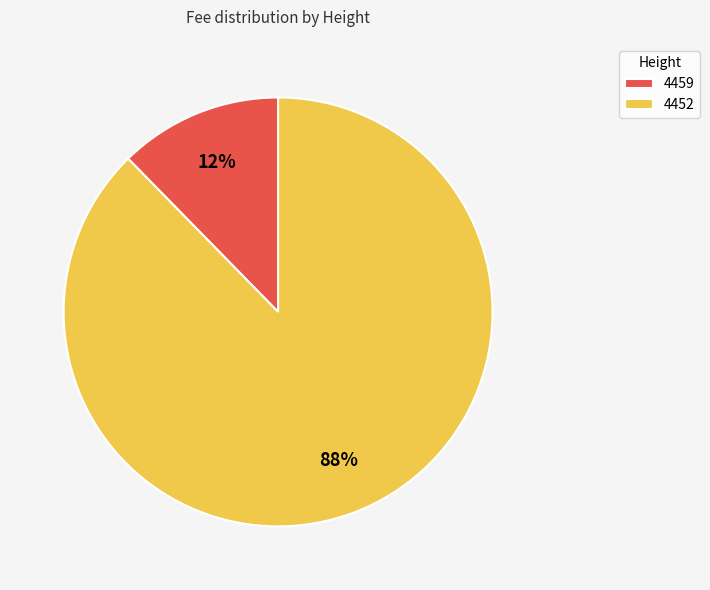

To the nearest percent, what portion does 4459 represent?

12%